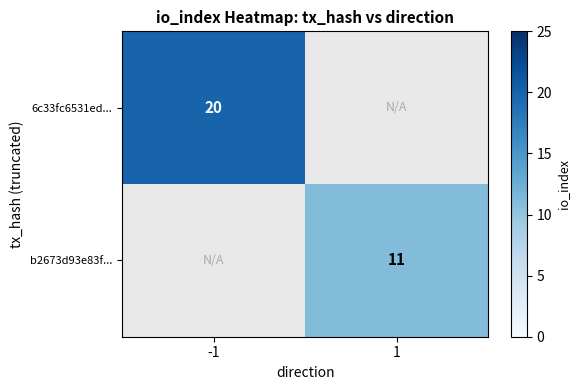

The value of b2673d93e83f... at 1 is 2.8. True or false?

False